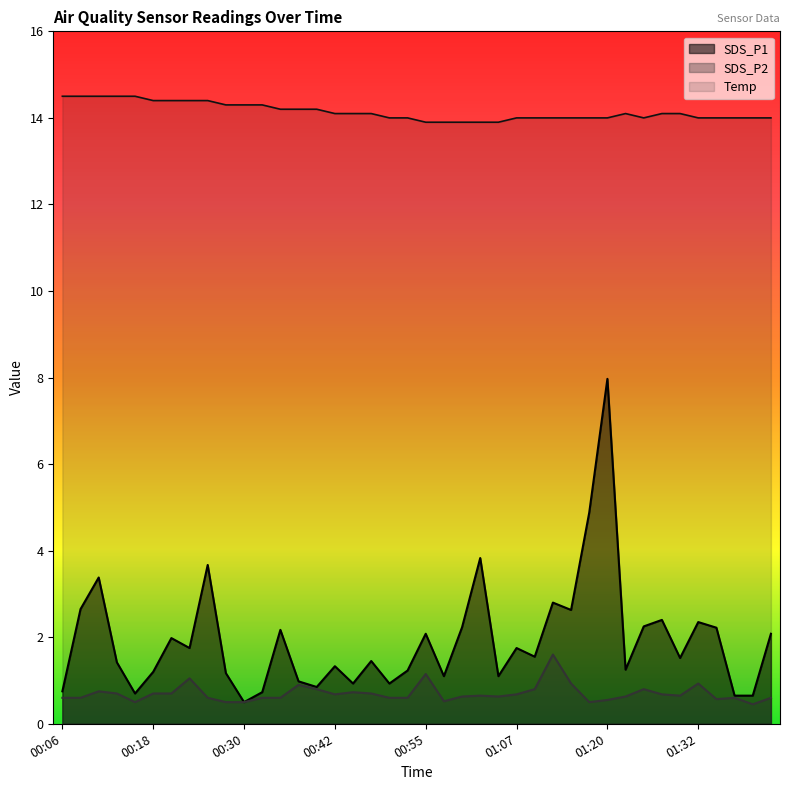

What is the difference between the maximum and second lowest values in the SDS_P1 series?

7.3